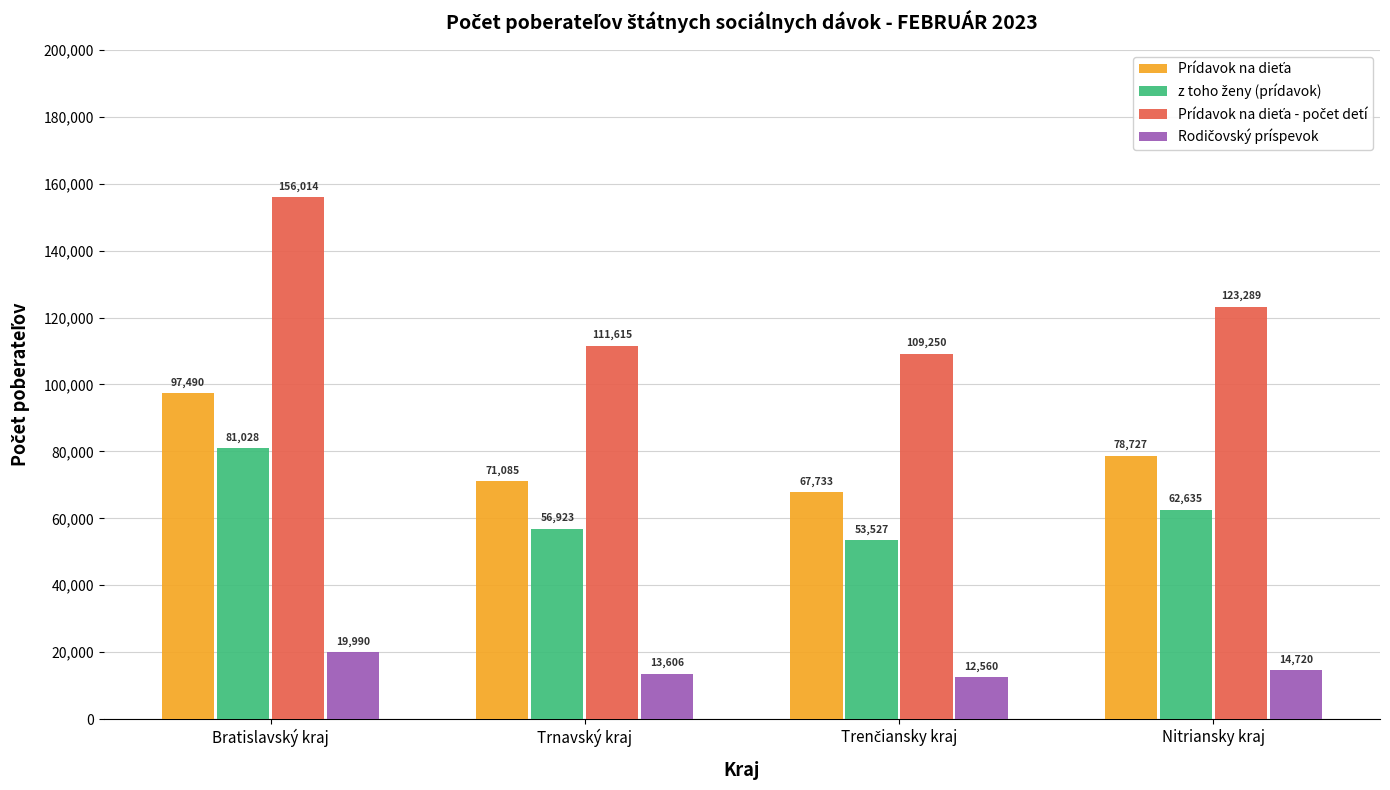

At which category is the sum across all series the highest?

Bratislavský kraj